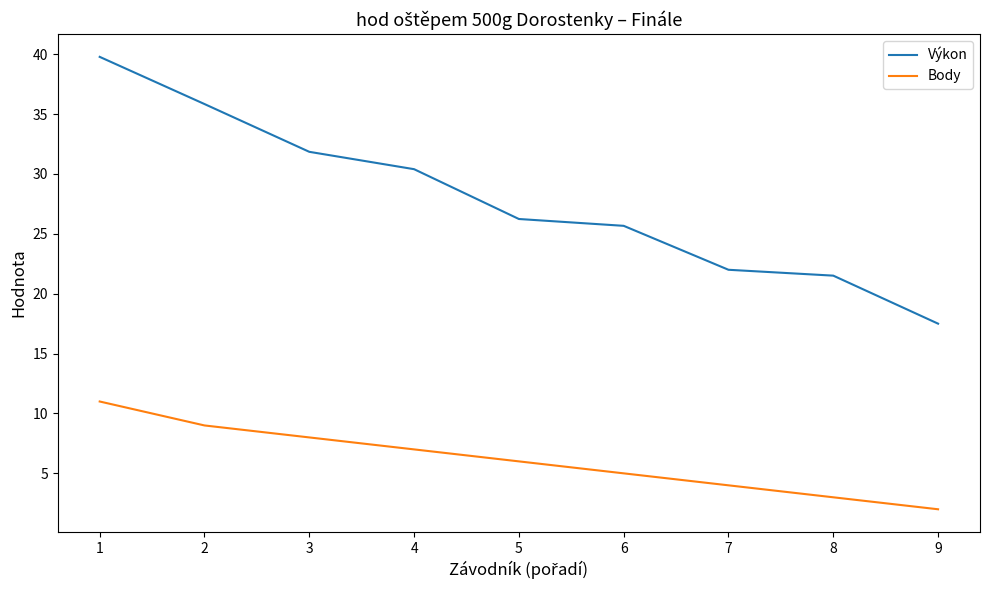

Between 5 and 7, which series saw the biggest shift?

Výkon